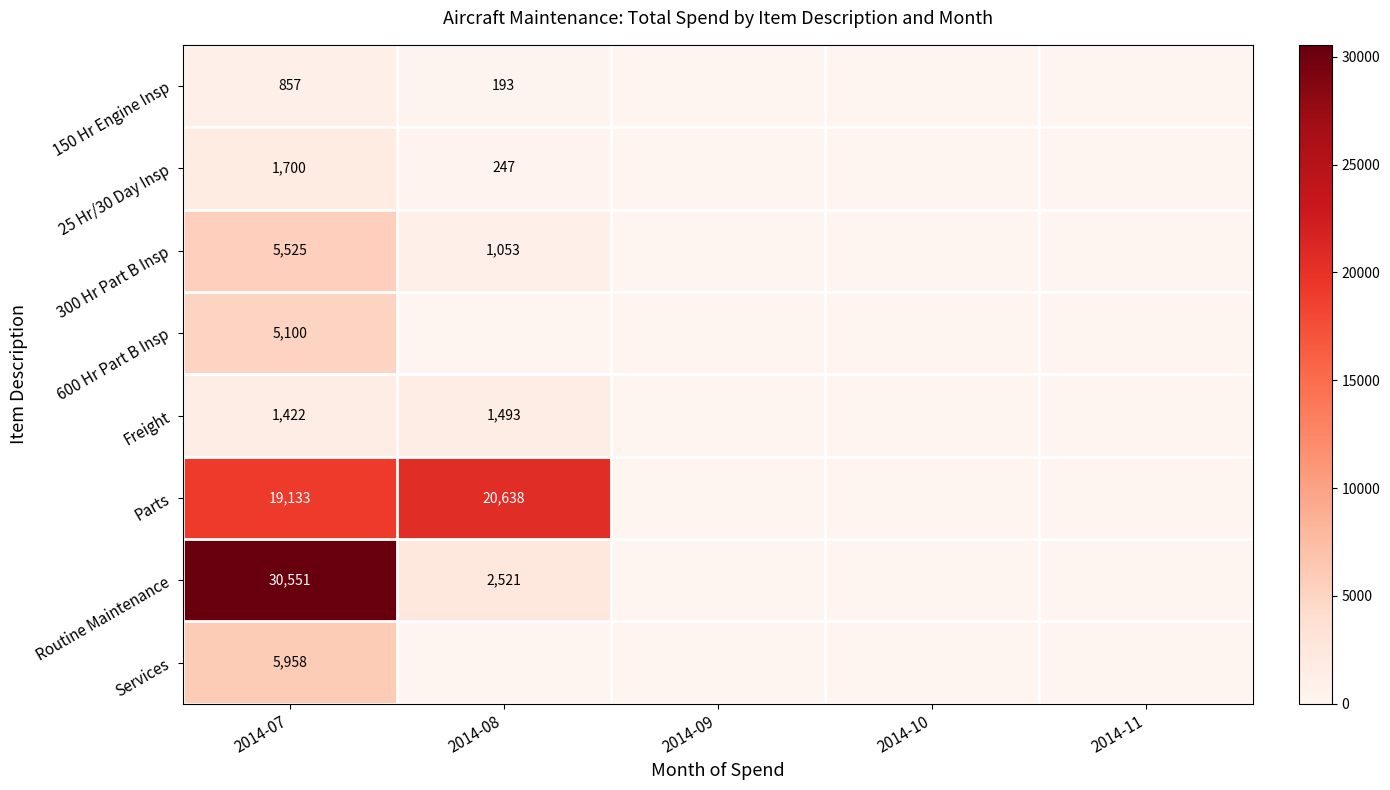

The value of 150 Hr Engine Insp at 2014-07 is 515. True or false?

False